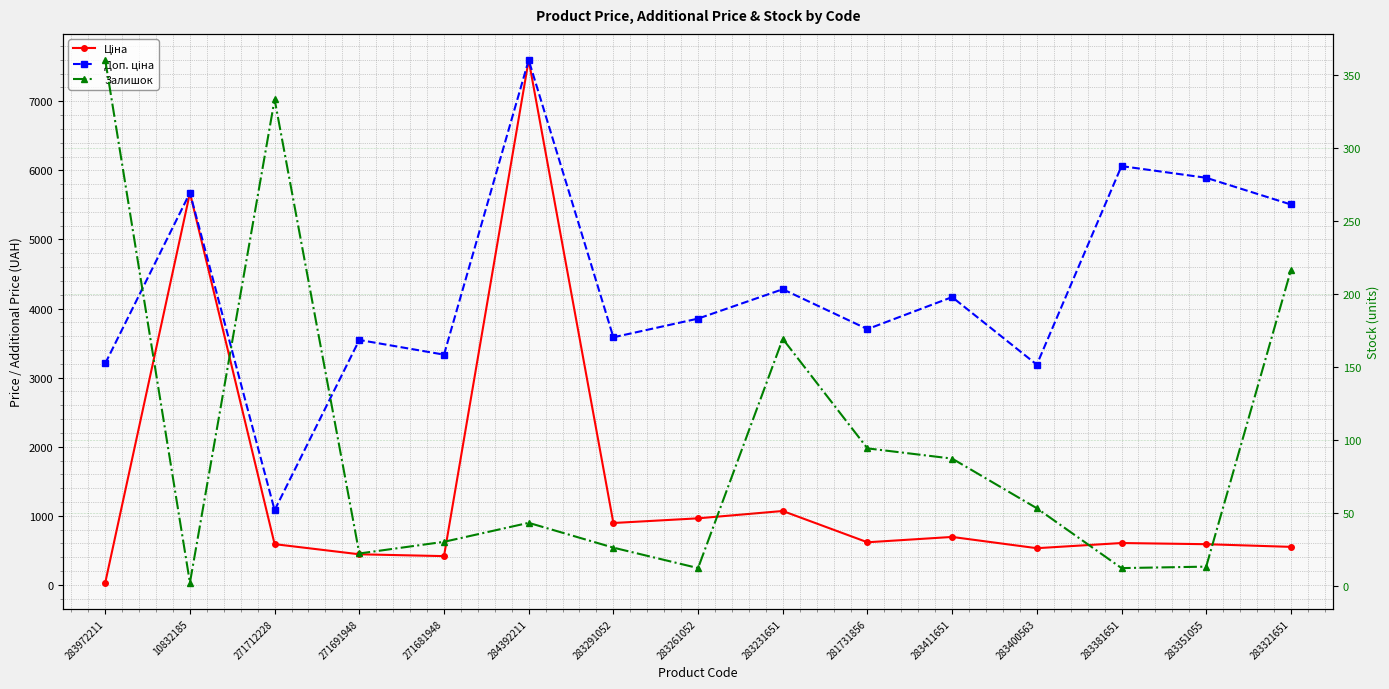

Is the value of Залишок at 283321651 greater than the value of Доп. ціна at 10832185?

No